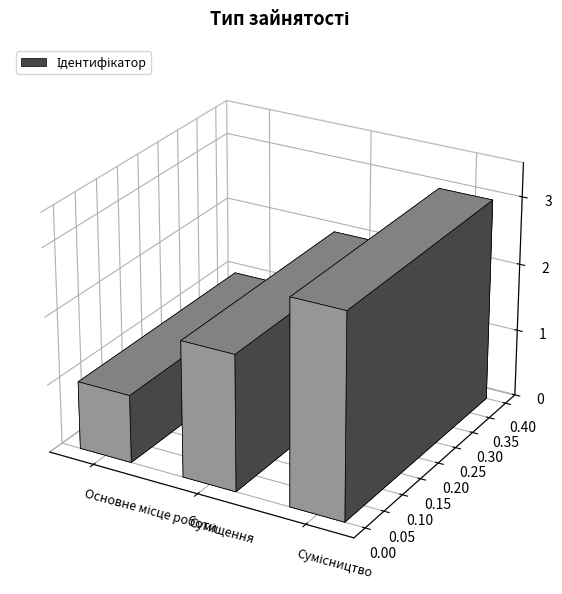

What is the label of the 2nd bar from the left?

Суміщення